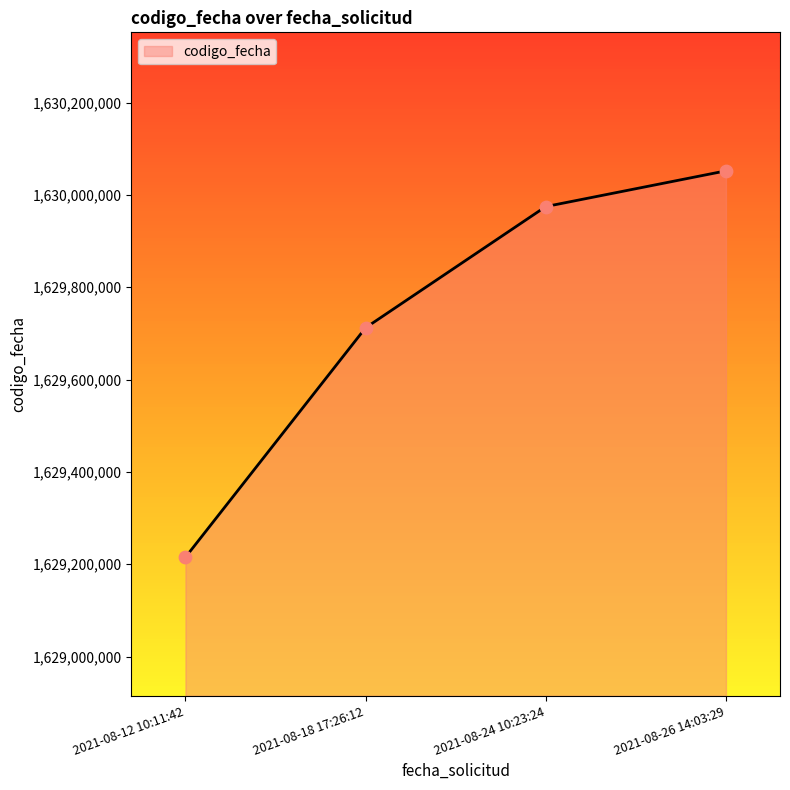

What is the ratio of the value at 2021-08-26 14:03:29 to the value at 2021-08-18 17:26:12?

1.0